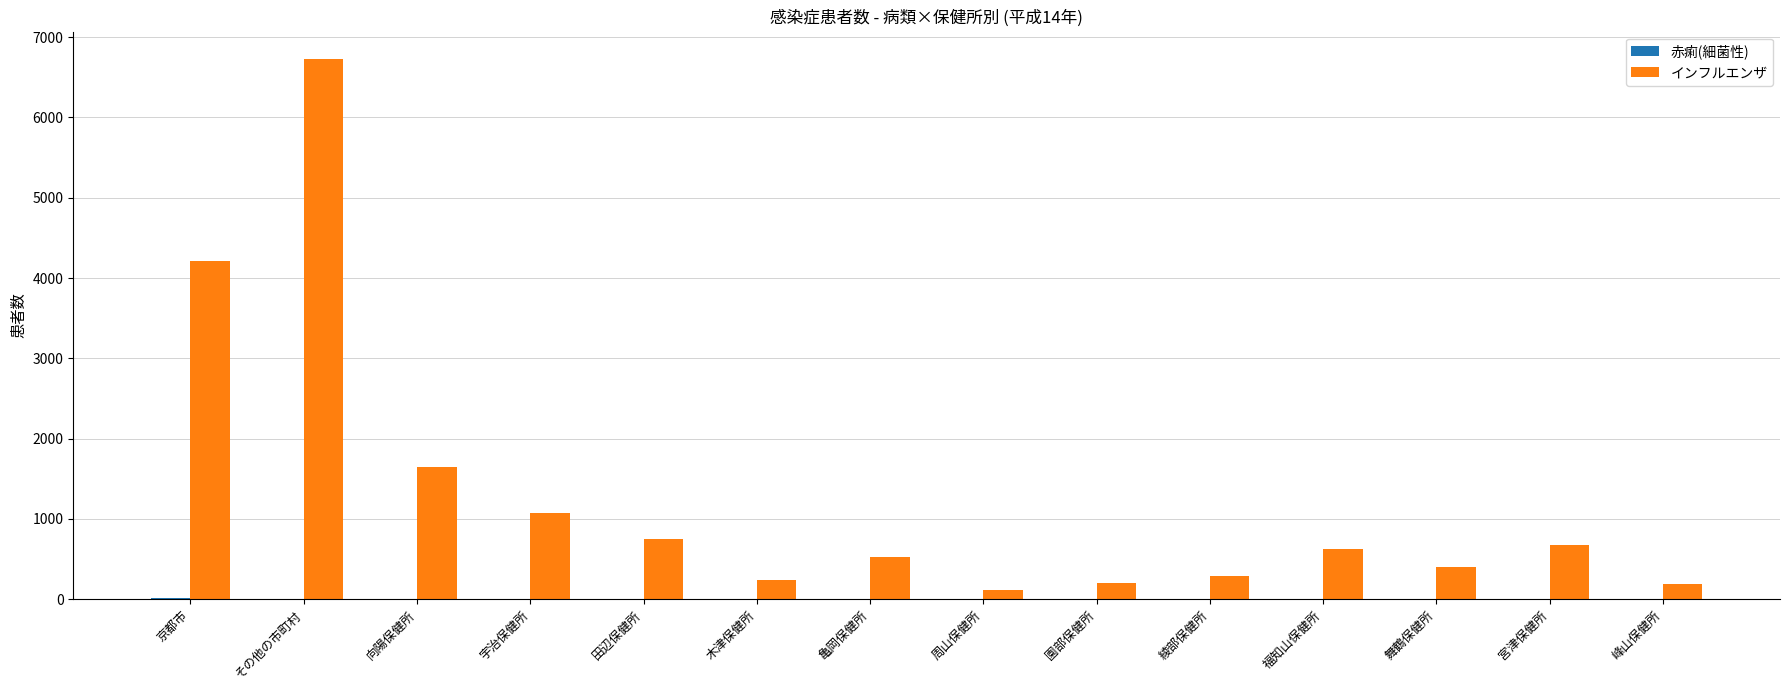

True or false: インフルエンザ has a value of 3959 at その他の市町村.

False